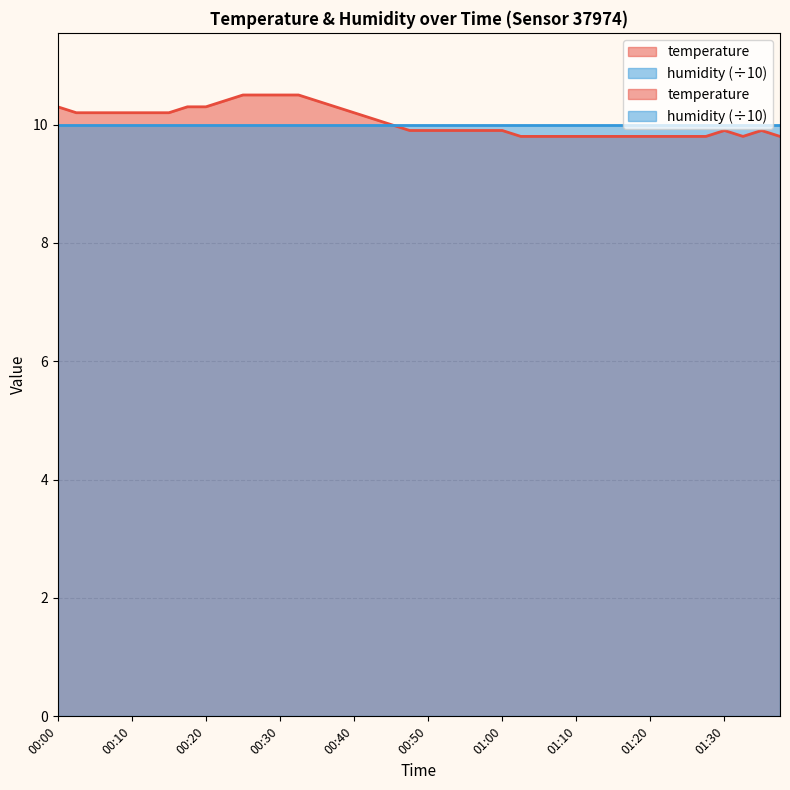

What is the average value?

10.1